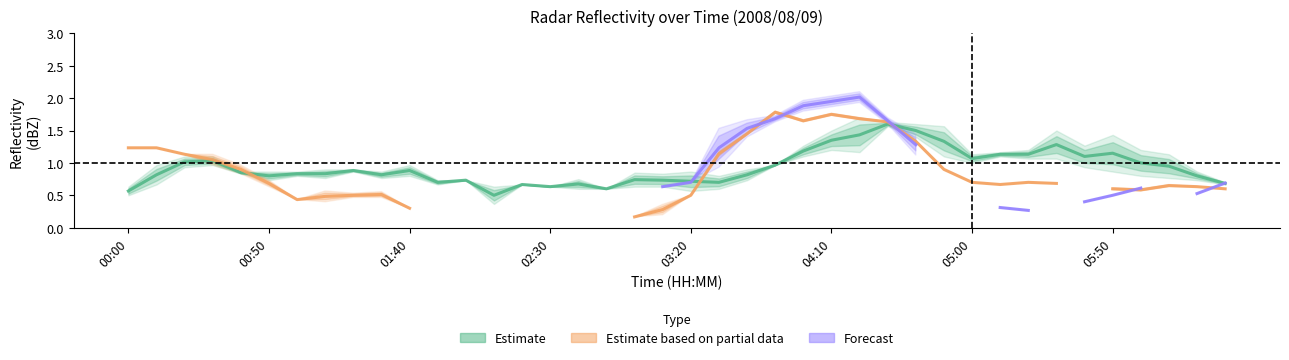

How many lines are shown in the chart?

3